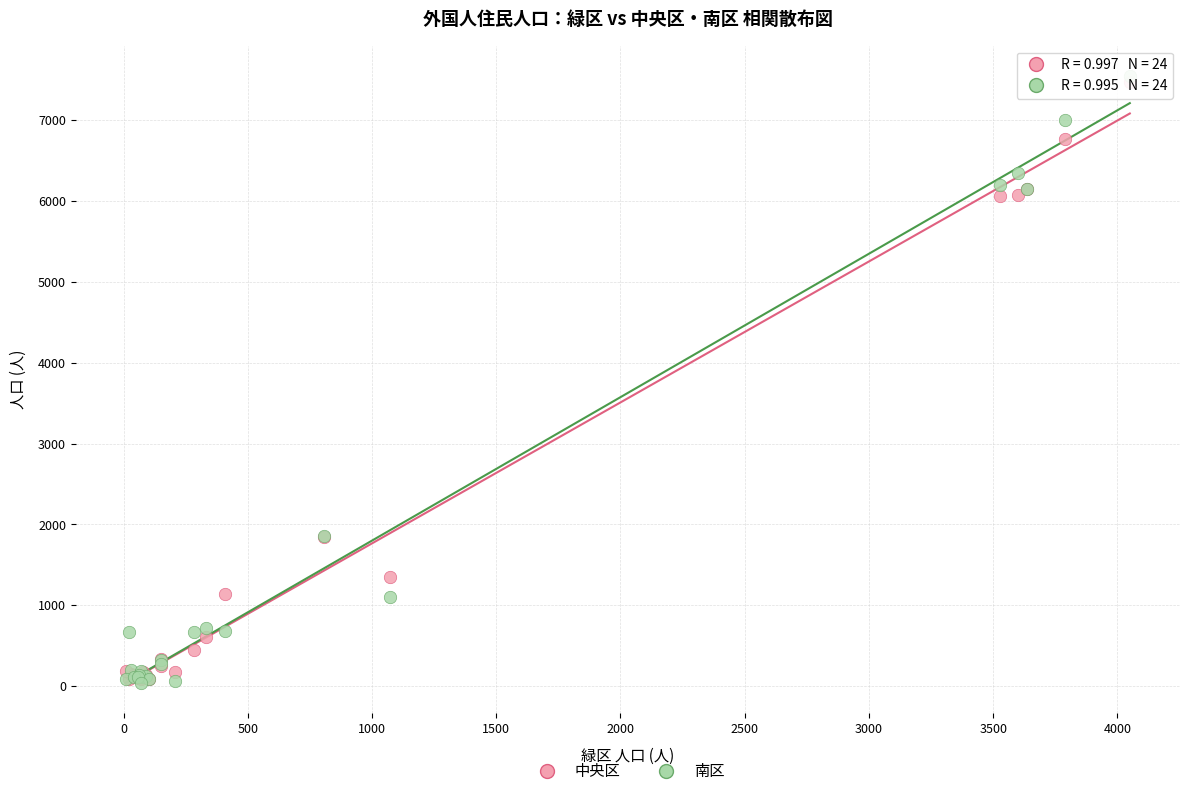

What are all the series names shown in the legend?

中央区, 南区